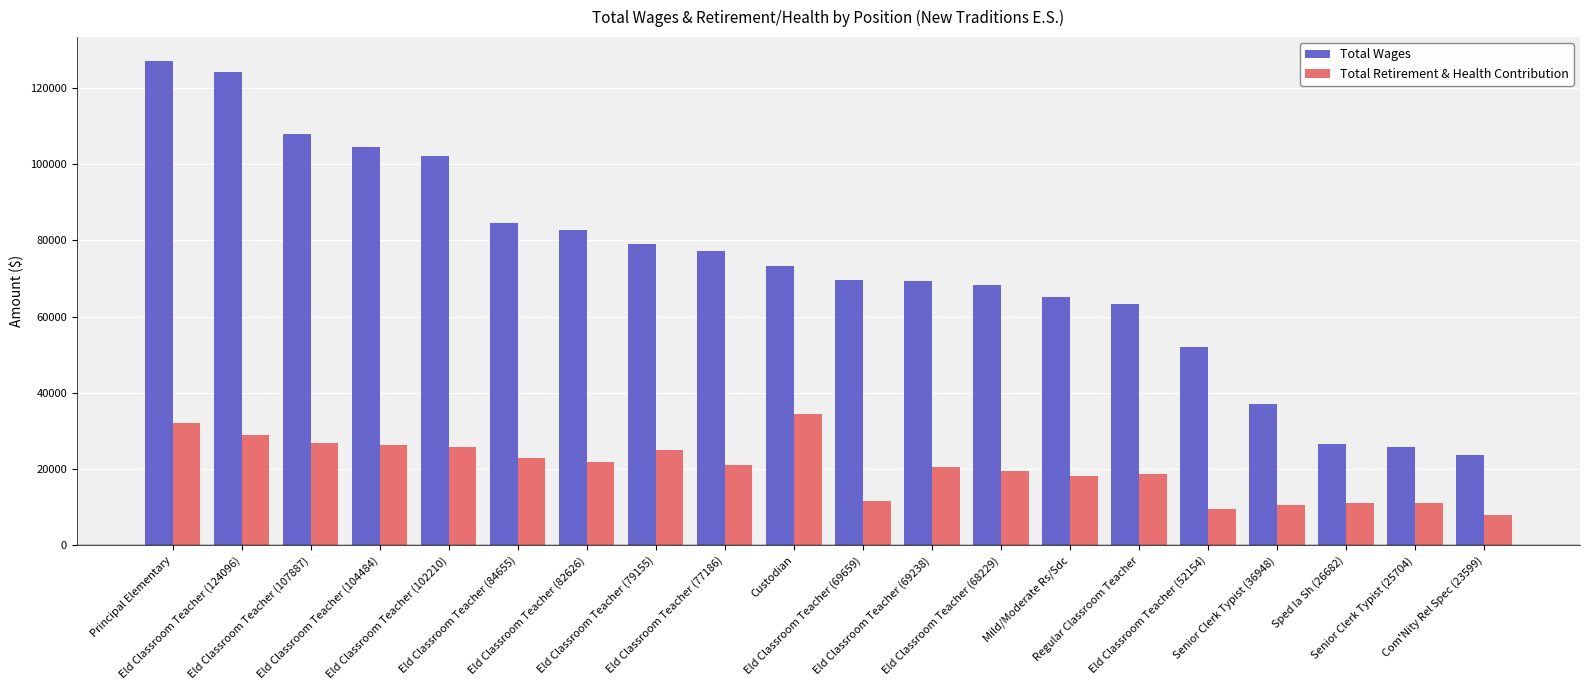

Which series has the largest total across all categories?

Total Wages